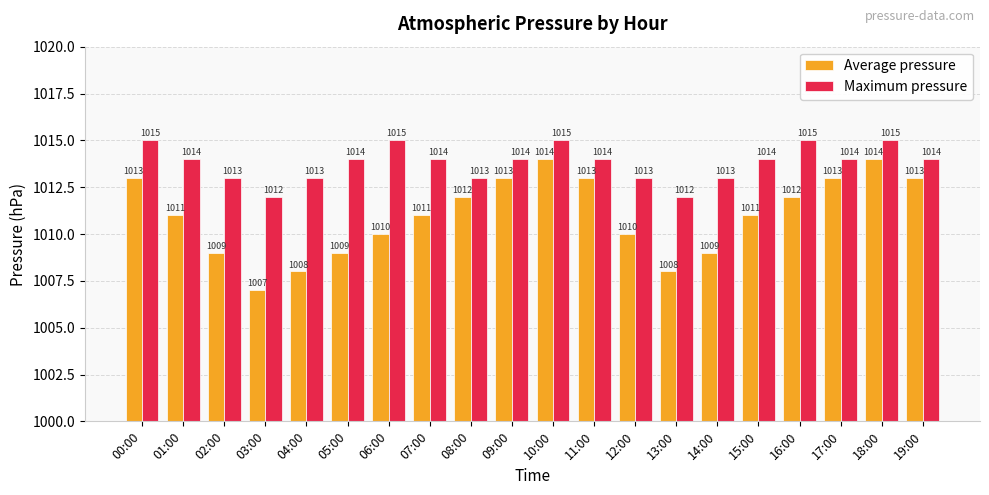

What are all the series names shown in the legend?

Average pressure, Maximum pressure